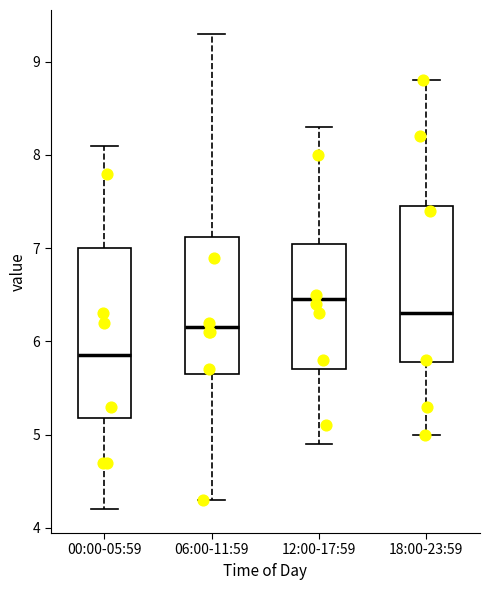

Reading left to right, transcribe this box plot: for each box, give where its median line is, the range the box spans, and where its two whiskers end, as read against the y-axis. The values are not printed on the chart, so give them approximately, as read against the axis.

00:00-05:59: median 5.9, box 5.2 to 7.0, whiskers 4.2 to 8.1
06:00-11:59: median 6.2, box 5.7 to 7.1, whiskers 4.3 to 9.3
12:00-17:59: median 6.5, box 5.7 to 7.1, whiskers 4.9 to 8.3
18:00-23:59: median 6.3, box 5.8 to 7.5, whiskers 5.0 to 8.8